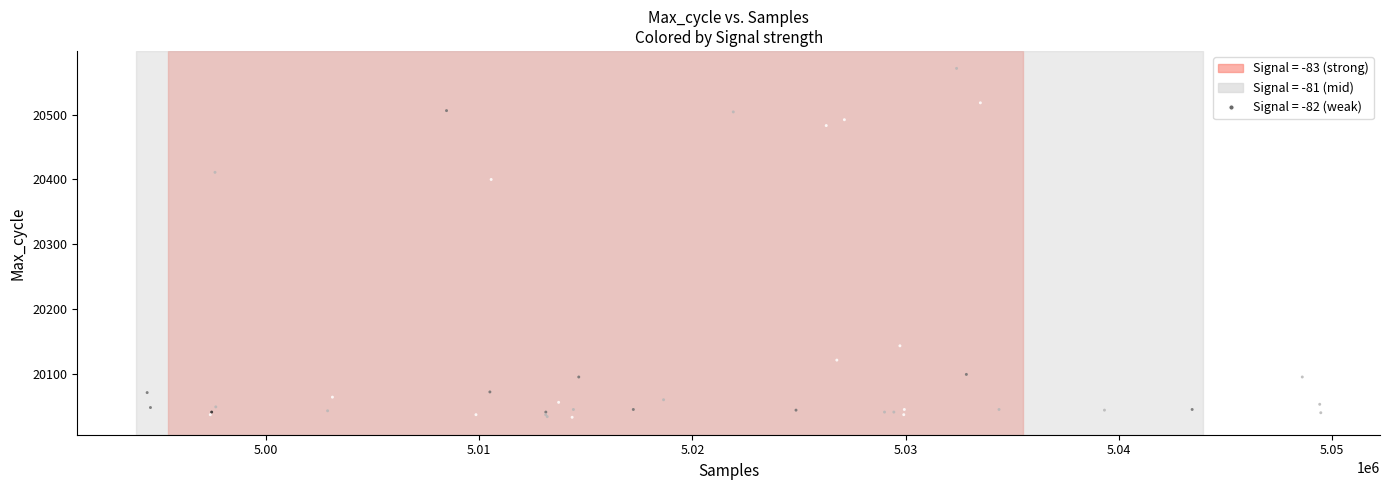

What Y value in the scatter plot is closest to 20302?

20400